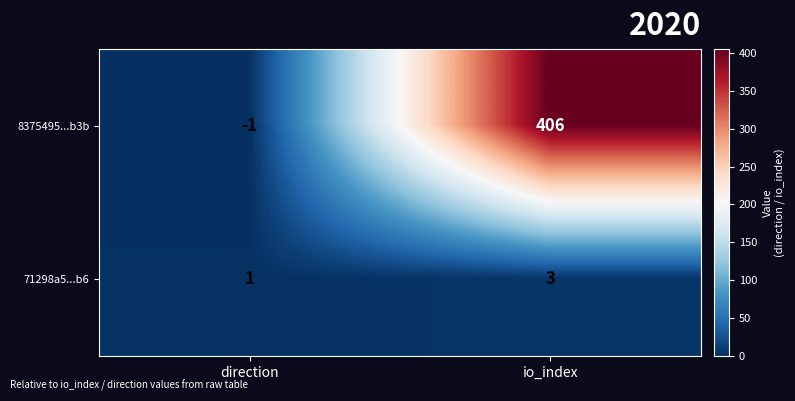

Read the 71298a5...b6 value at io_index.

3